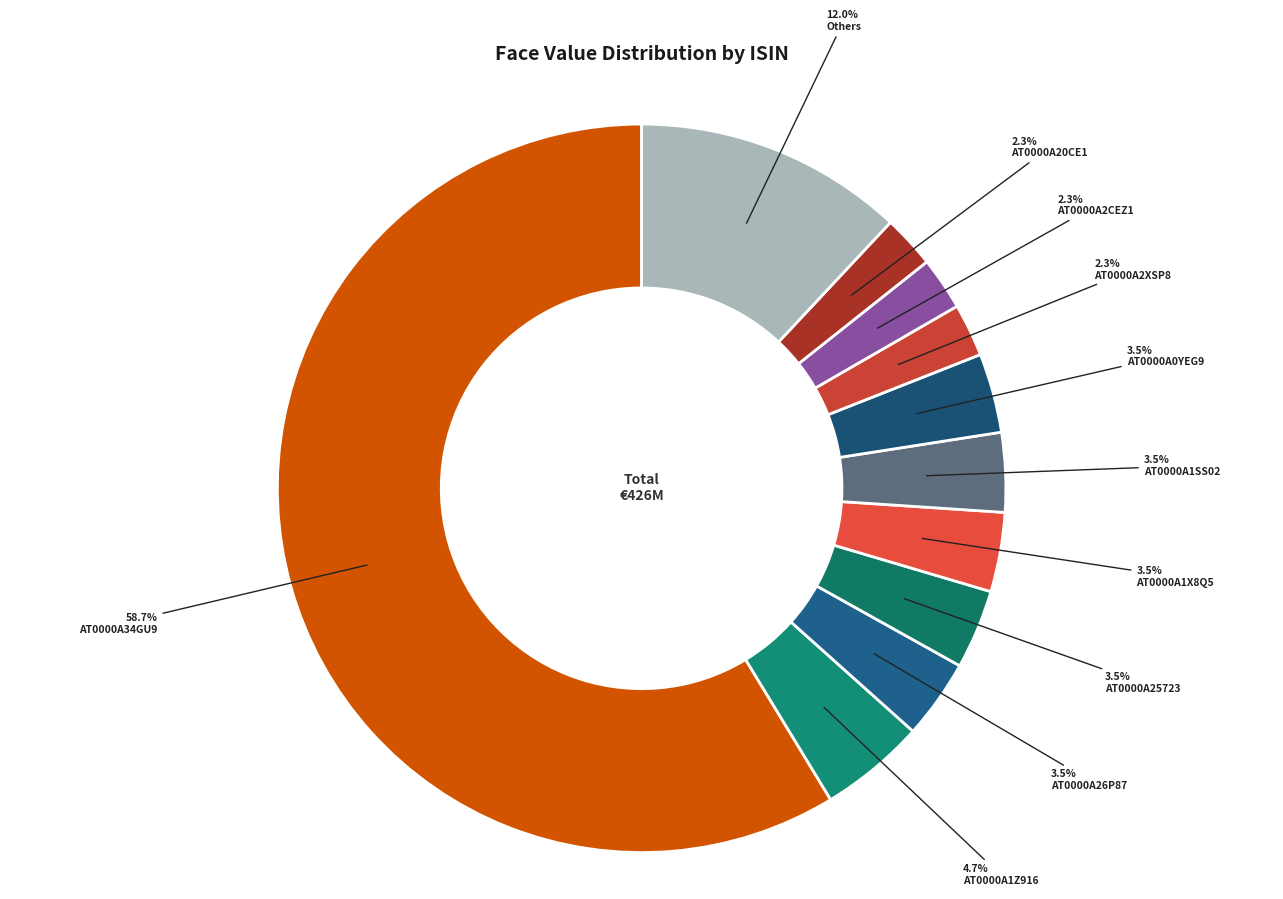

How many slices are in this pie chart?

11